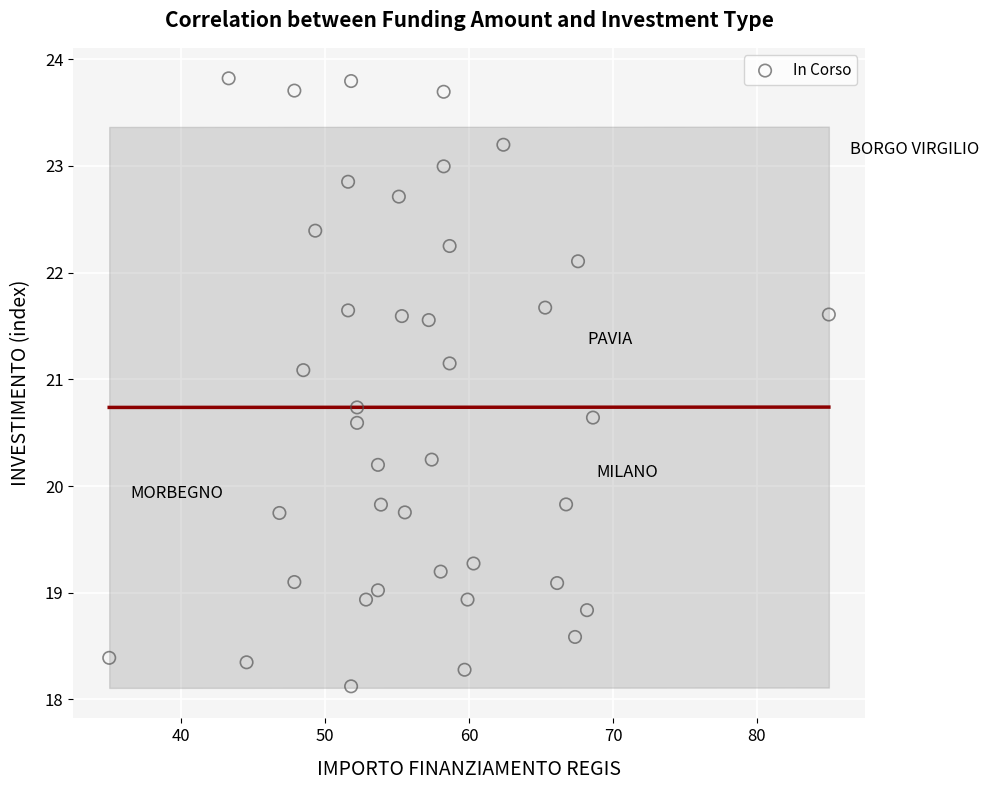

What is the range of X values (max minus min)?

50.0